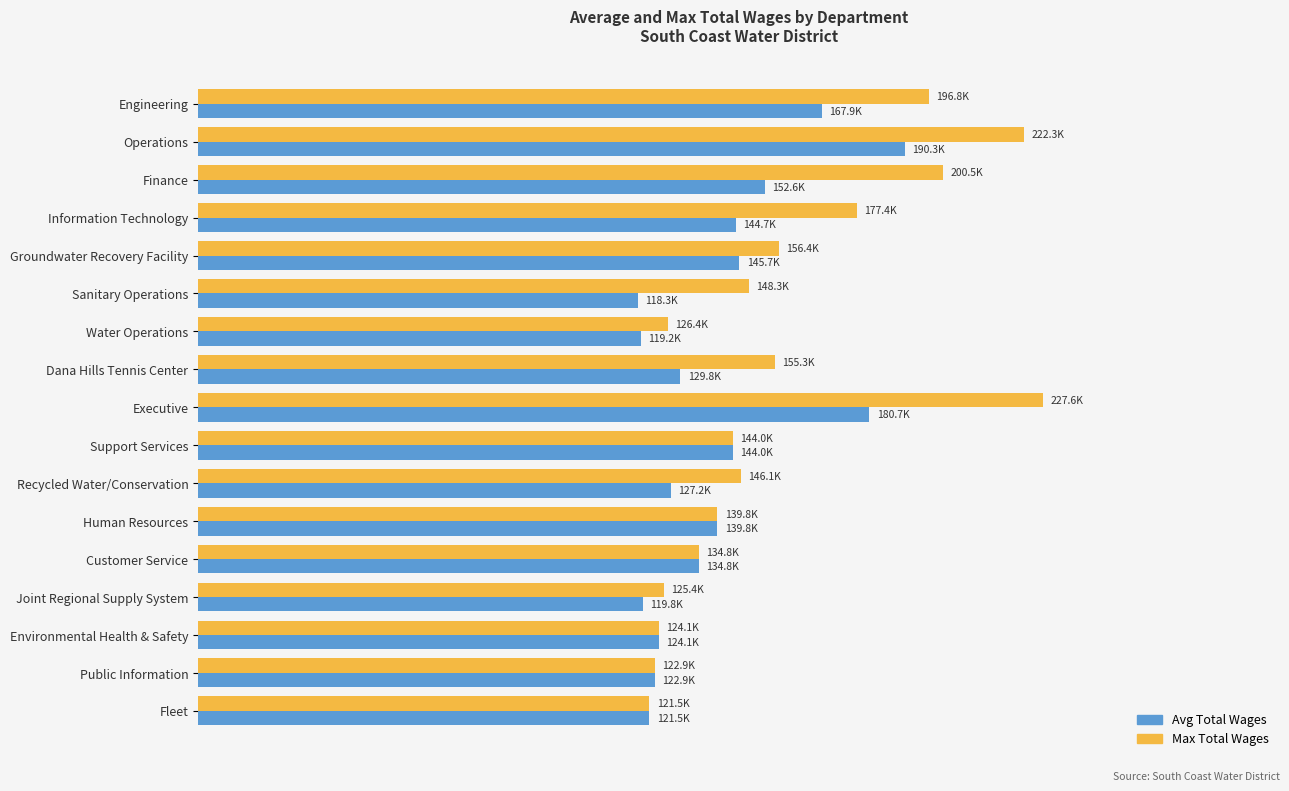

What is the value of the Max Total Wages bar at the 2nd from the left?

222347.0